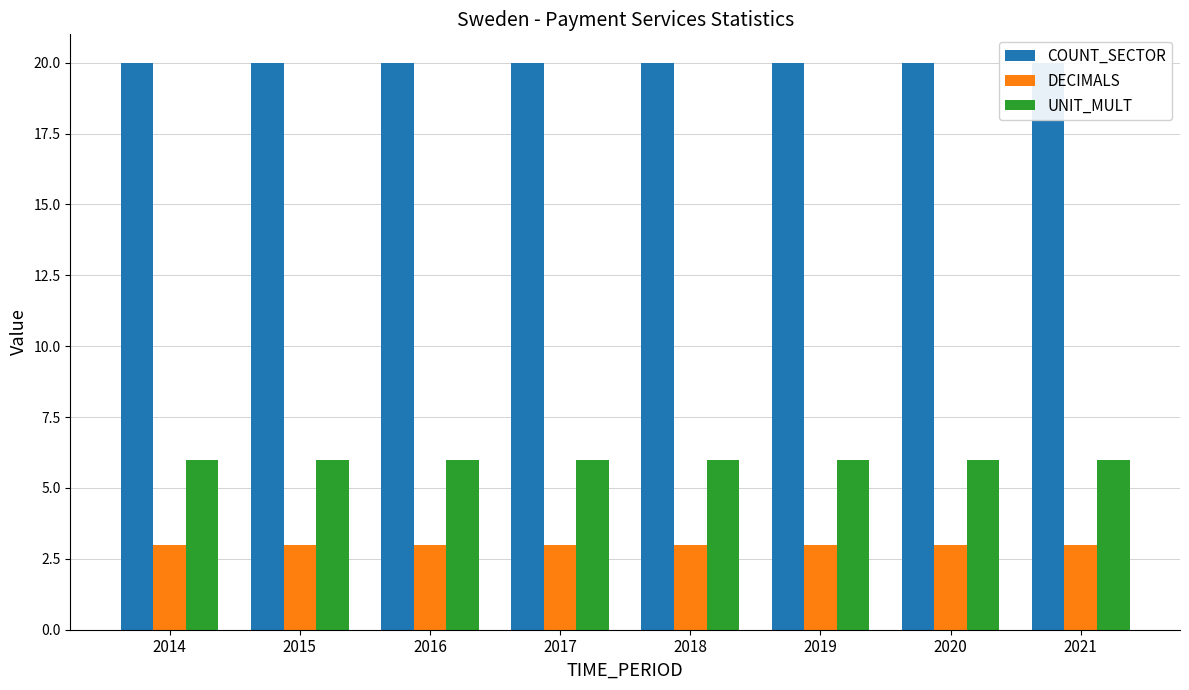

Count the number of data series in this chart.

3